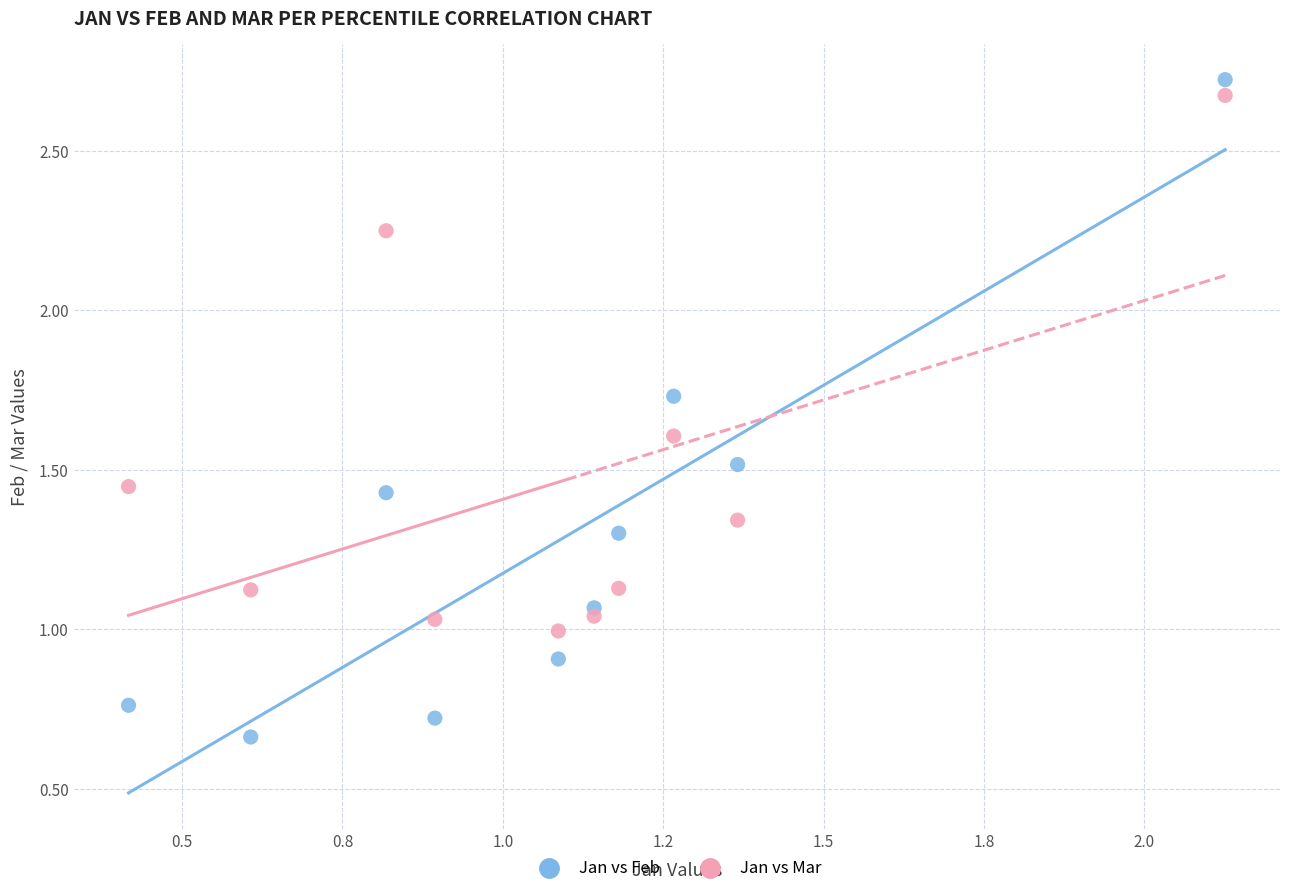

Which series has the widest spread of Y values?

Jan vs Feb